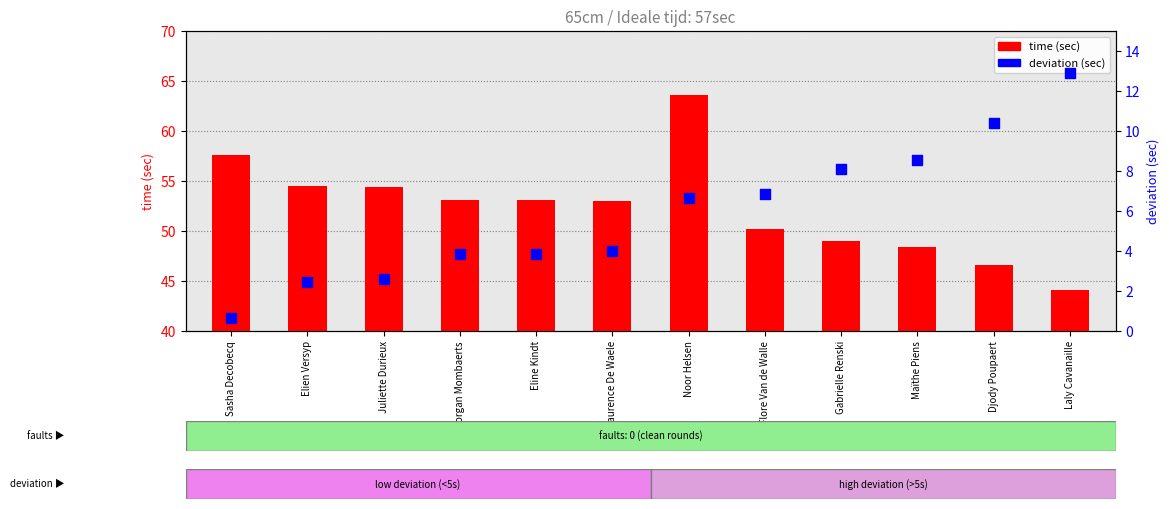

Is the value of time (sec) at Gabrielle Renski greater than the value of deviation (sec) at Juliette Durieux?

Yes